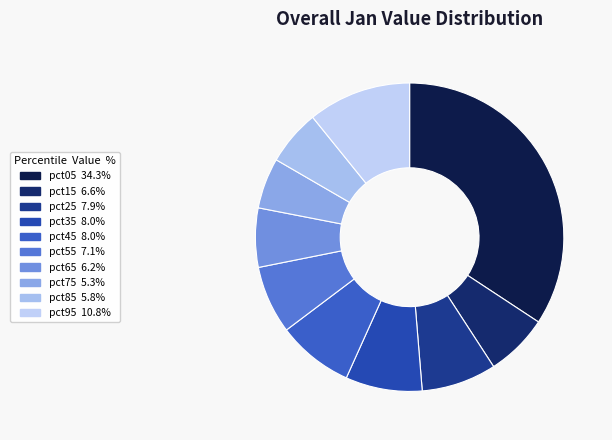

What is the largest slice in the pie chart?

pct05